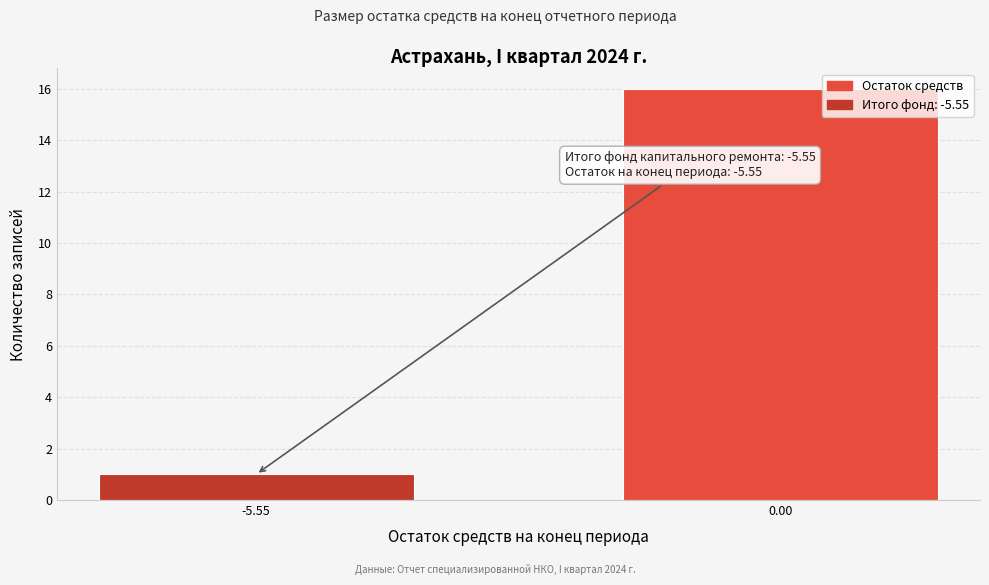

Reading right to left, transcribe all the data shown in this chart.

16	1